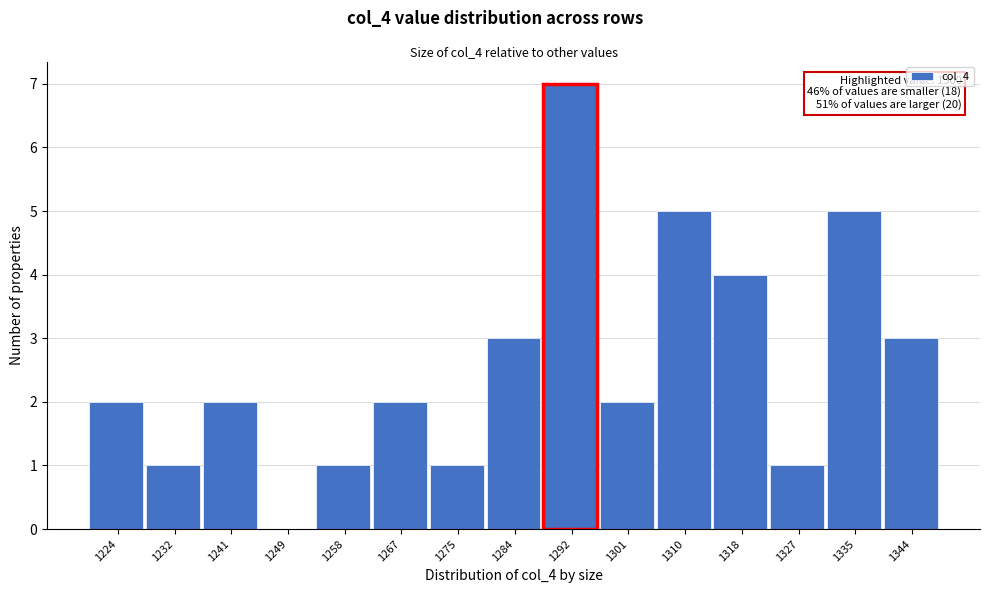

Reading left to right, list all the values displayed in this chart.

1224=2	1232=1	1241=2	1249=0	1258=1	1267=2	1275=1	1284=3	1292=7	1301=2	1310=5	1318=4	1327=1	1335=5	1344=3